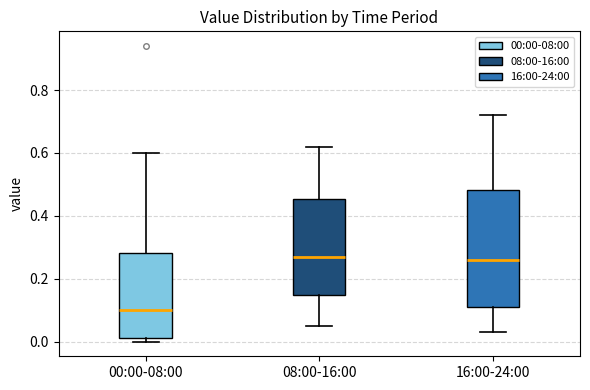

Comparing the boxes themselves (not the whiskers), which one is the tallest?

16:00-24:00